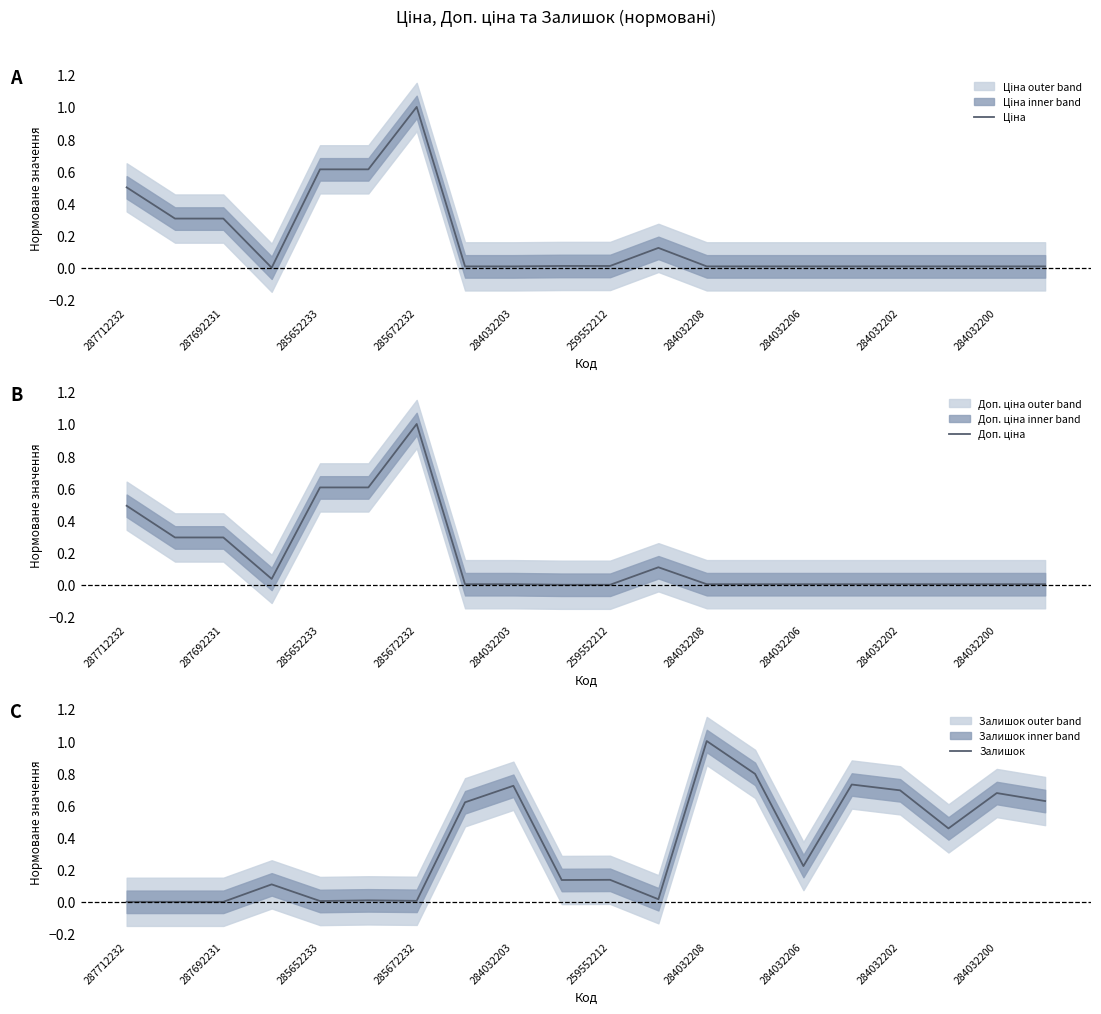

Which category has the highest value in the Залишок series?

284032208